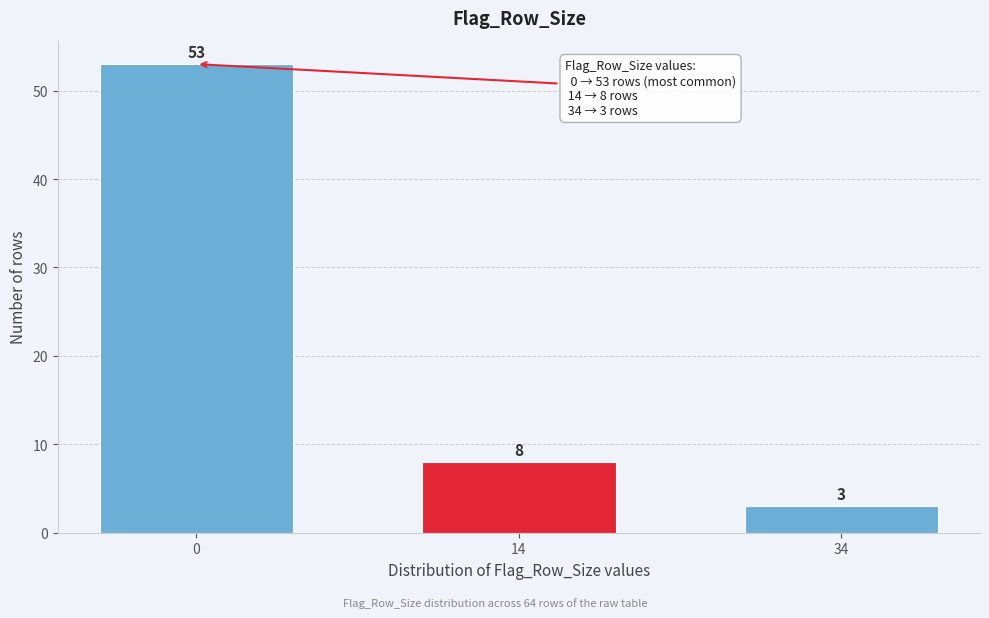

Reading left to right, what are all the values shown in this chart?

0=53	14=8	34=3